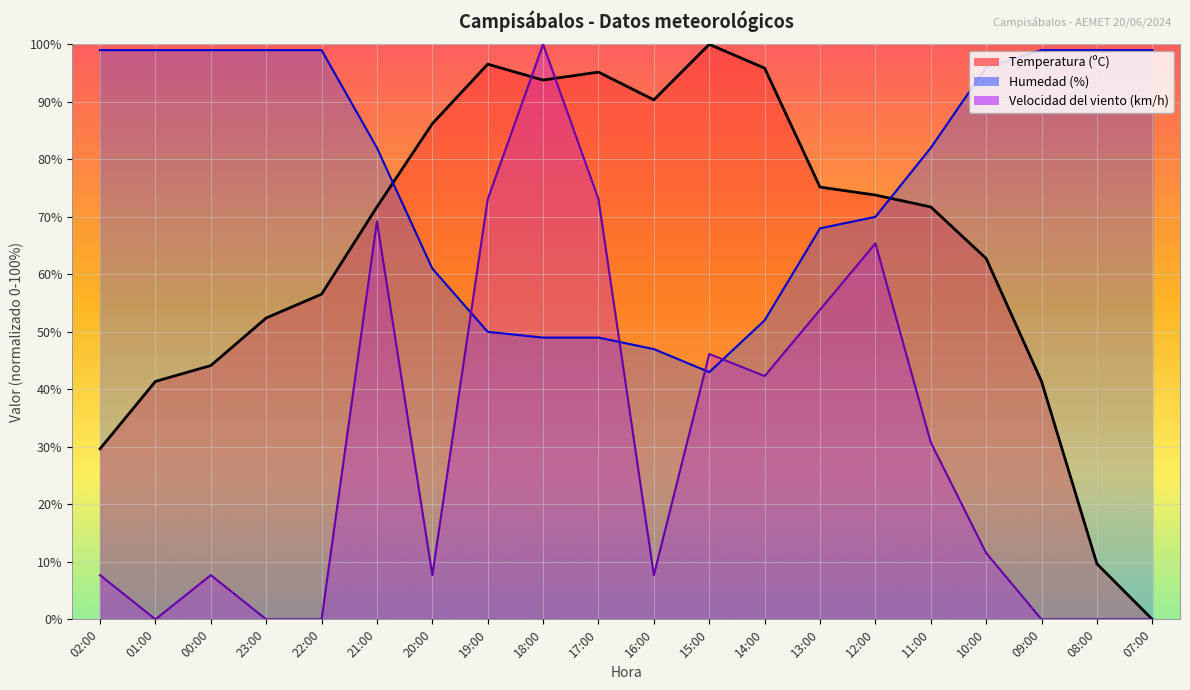

Rank the series by their maximum value, from lowest to highest.

Humedad (%), Temperatura (ºC), Velocidad del viento (km/h)